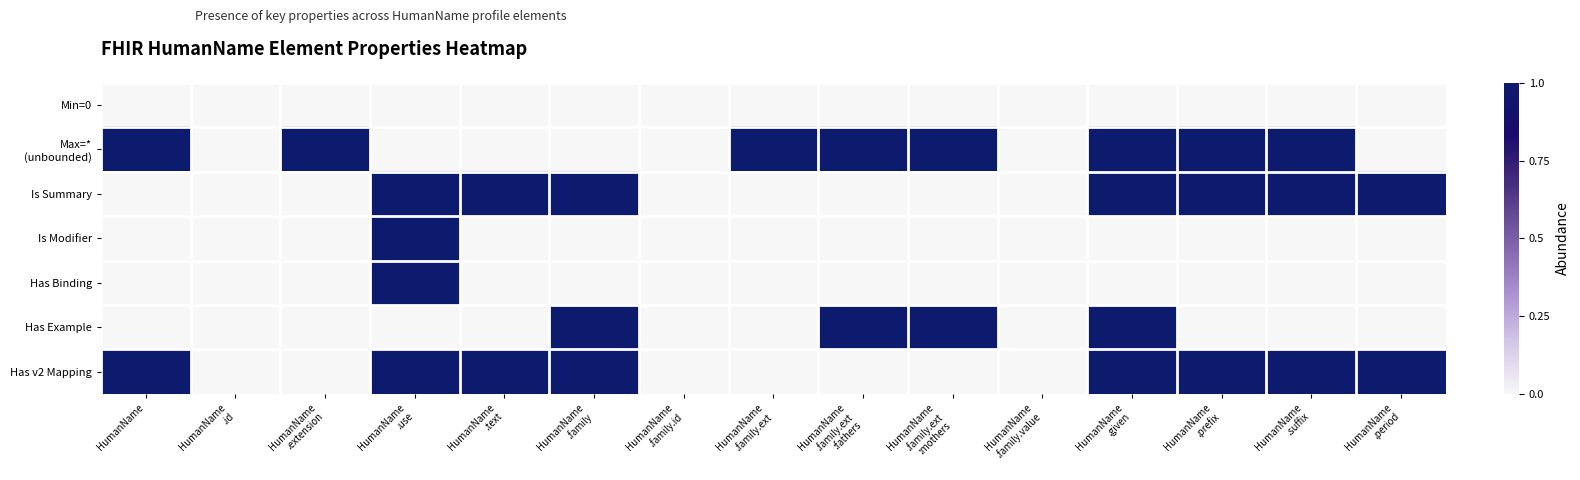

Between HumanName .family.ext :mothers and HumanName .family.value, which series saw the biggest shift?

Max=* (unbounded)